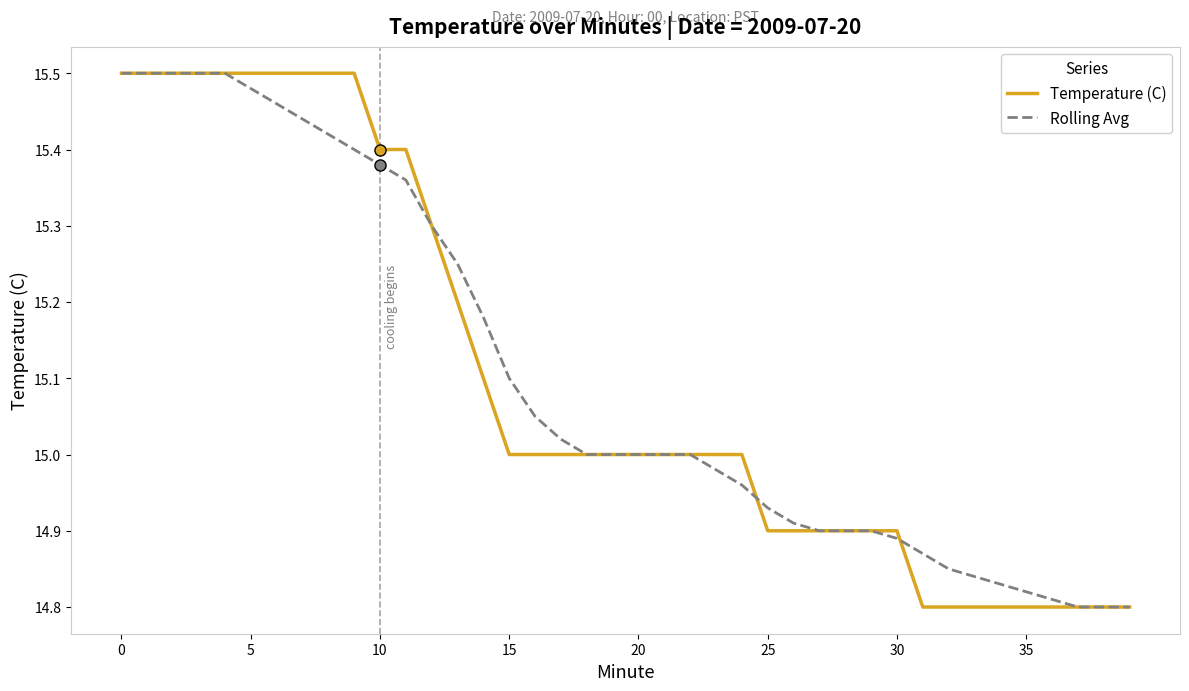

True or false: Temperature (C) has a value of 27.2 at 10.

False